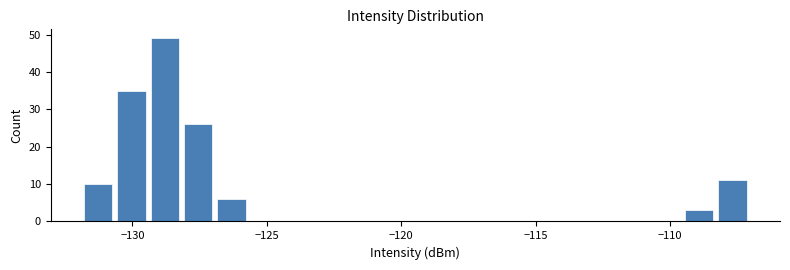

Read against the x-axis, roughly where is the centre of the tallest bar?

-129.0